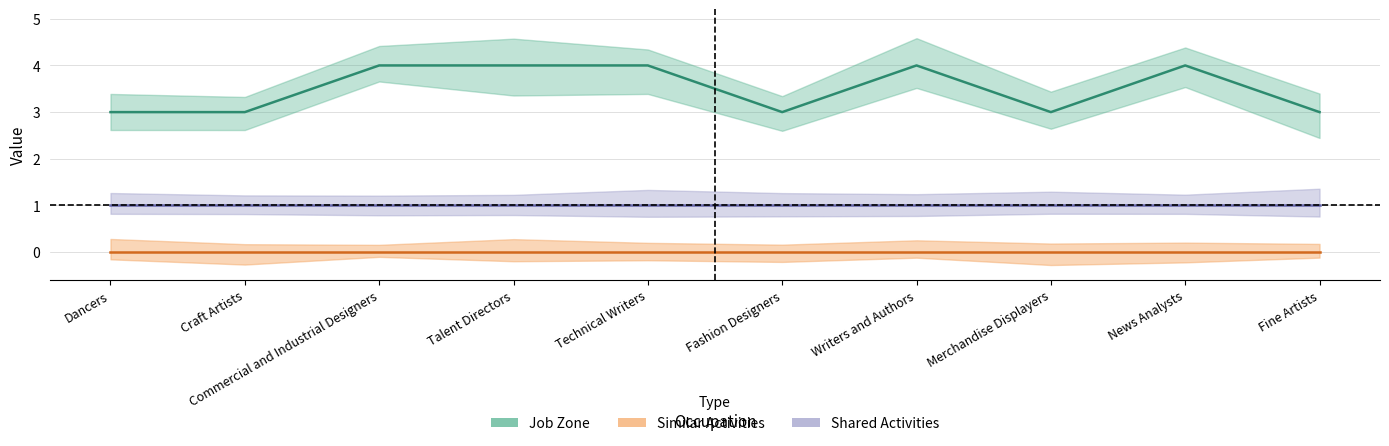

True or false: Similar Activities and Shared Activities intersect in this chart.

False